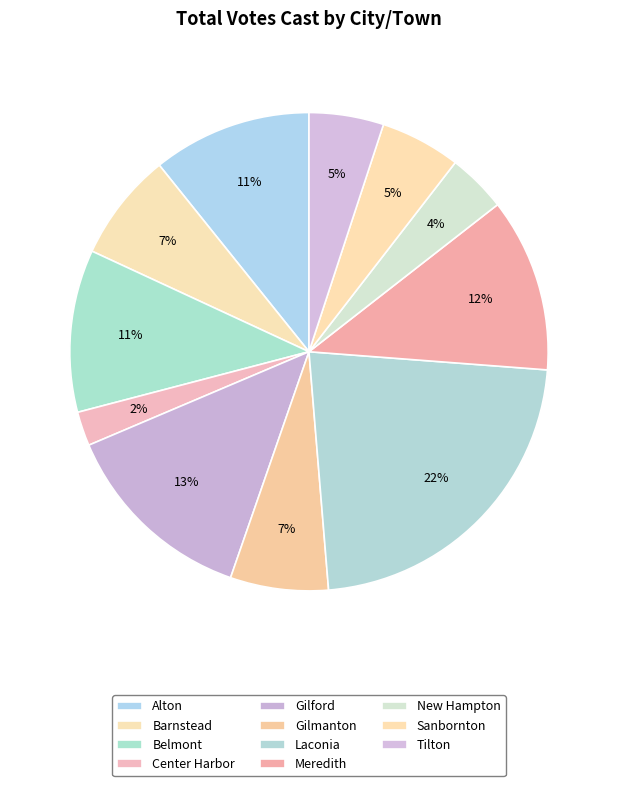

To the nearest percent, what is the difference between the New Hampton and Center Harbor slice percentages?

2%